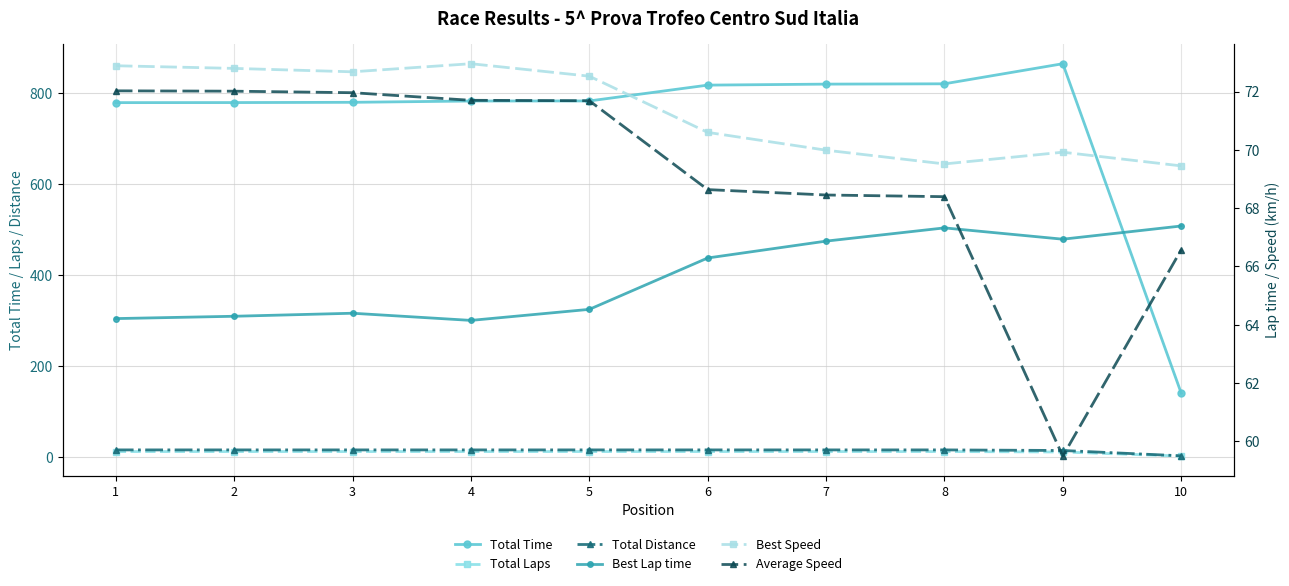

True or false: Best Speed has a value of 69.5 at 10.

True